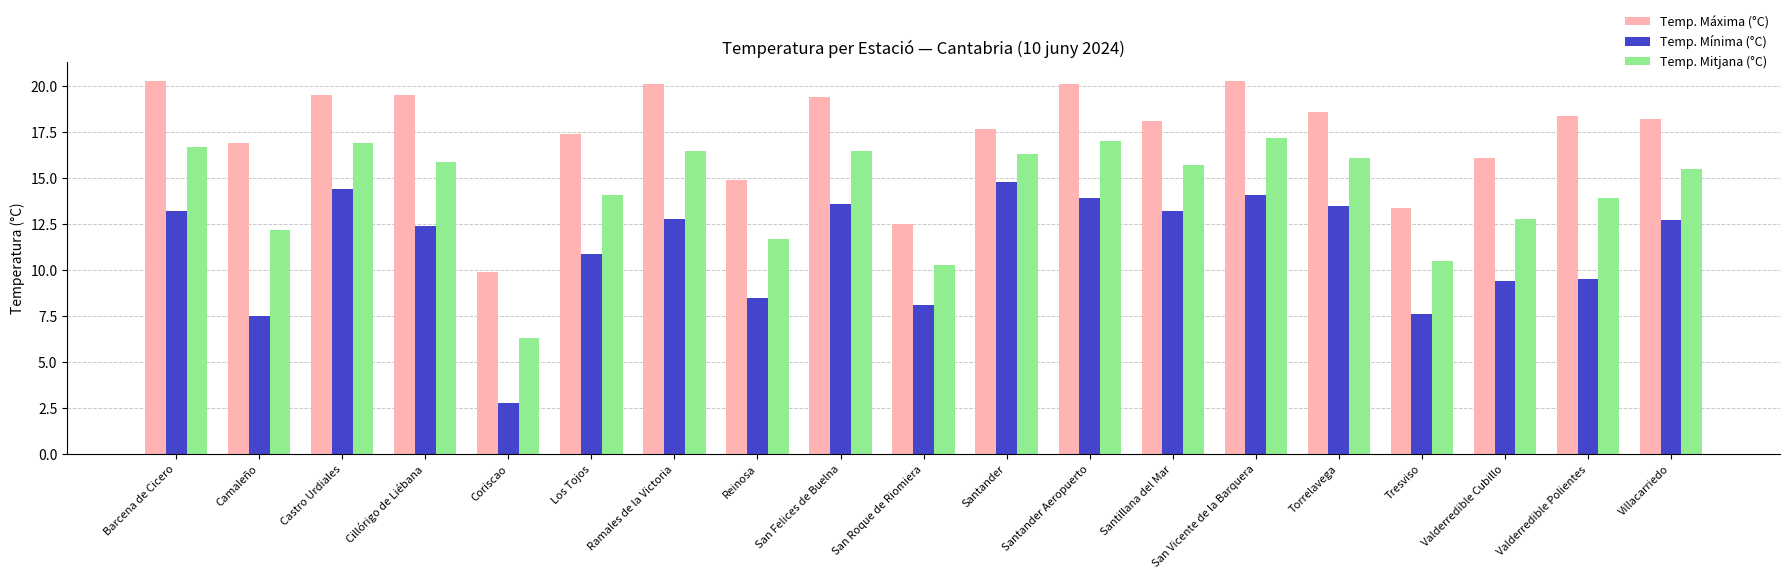

List the series in order of their overall mean, lowest first.

Temp. Mínima (°C), Temp. Mitjana (°C), Temp. Máxima (°C)